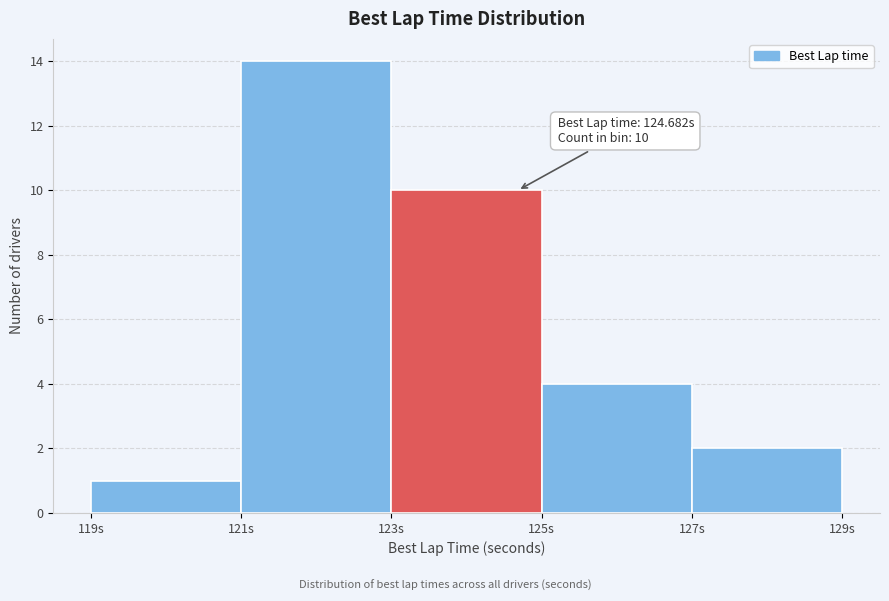

Which range on the x-axis has the tallest bar?

121 to 123